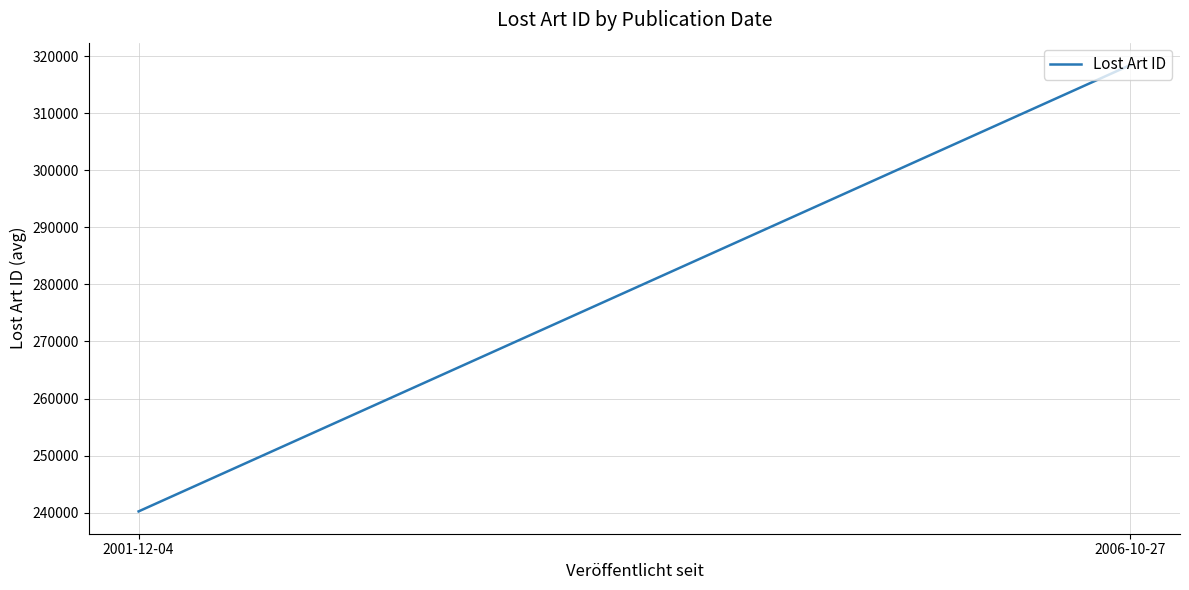

Reading left to right, transcribe all the data shown in this chart.

2001-12-04=240221	2006-10-27=318434